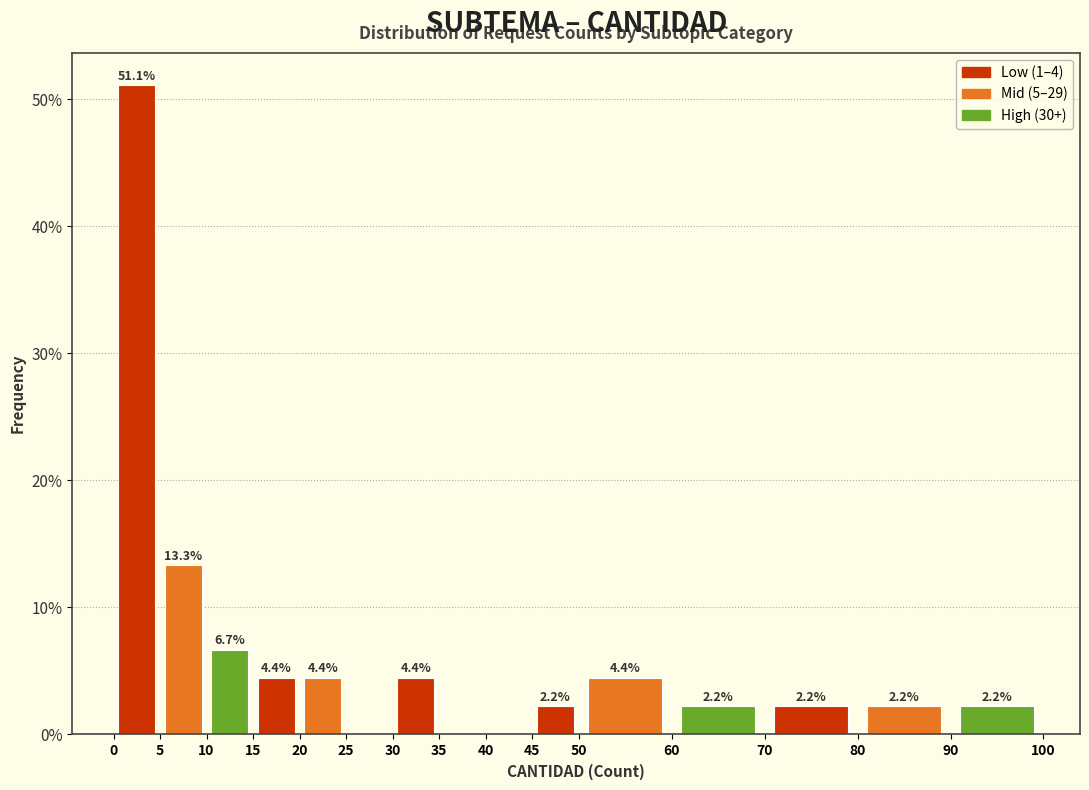

Over which range of the x-axis is the bar tallest?

0 to 5